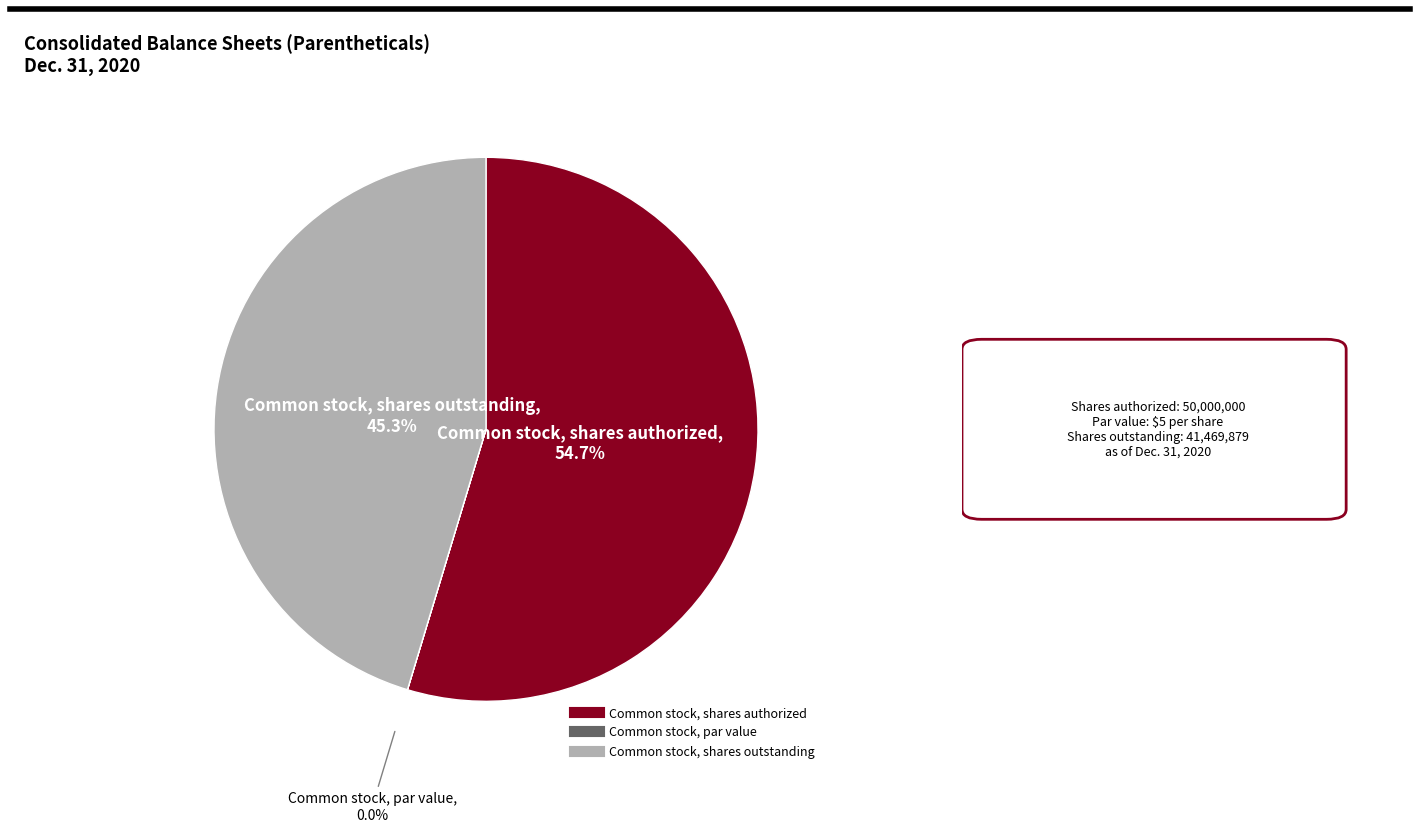

What is the majority slice?

Common stock, shares authorized